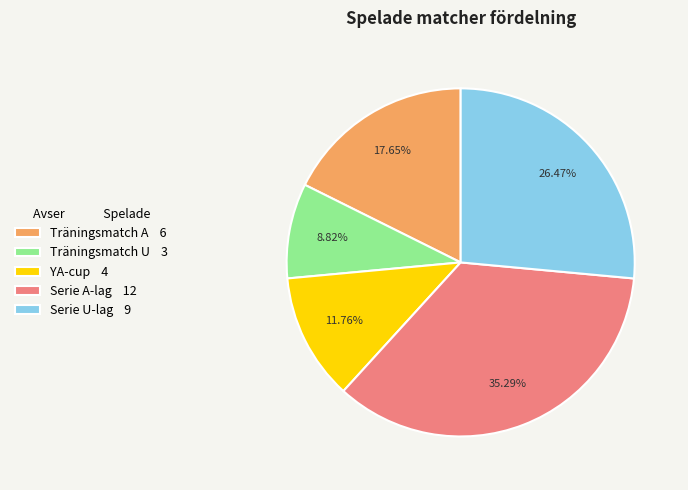

Which category has the biggest portion of the pie?

Serie A-lag